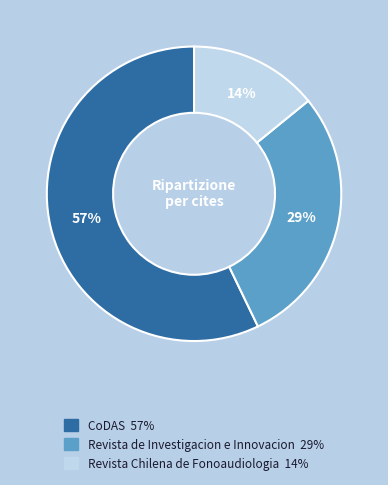

Does CoDAS account for over 50% of the chart?

Yes